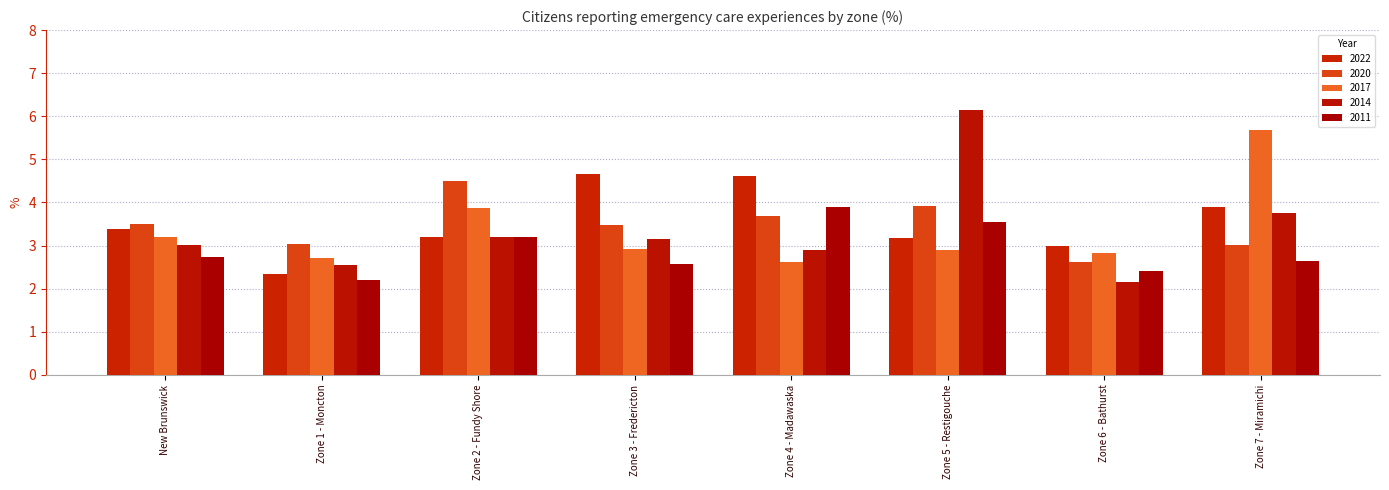

At which label is 2014 closest to 4?

Zone 7 - Miramichi